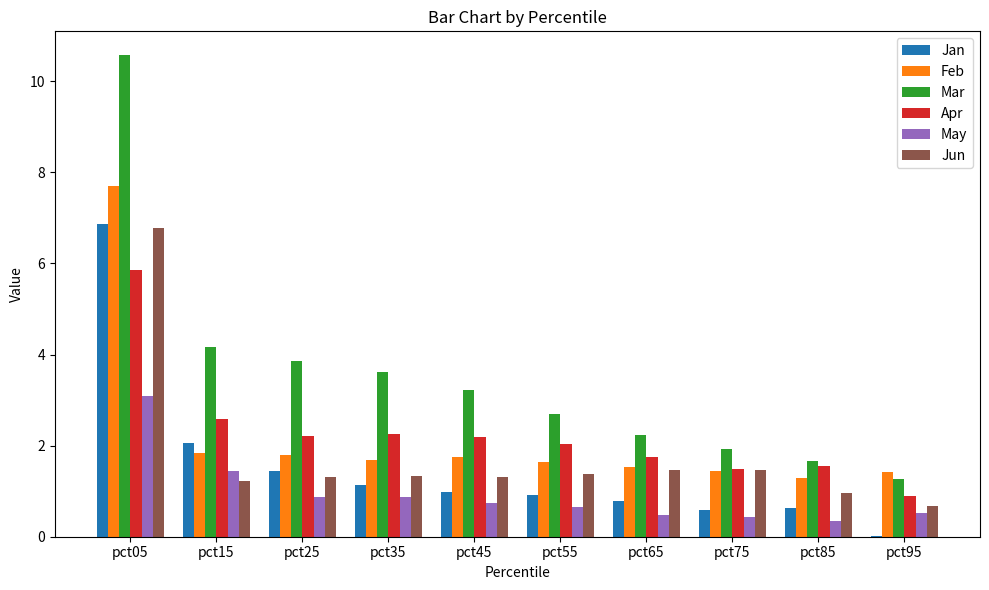

How many groups of bars are there?

10